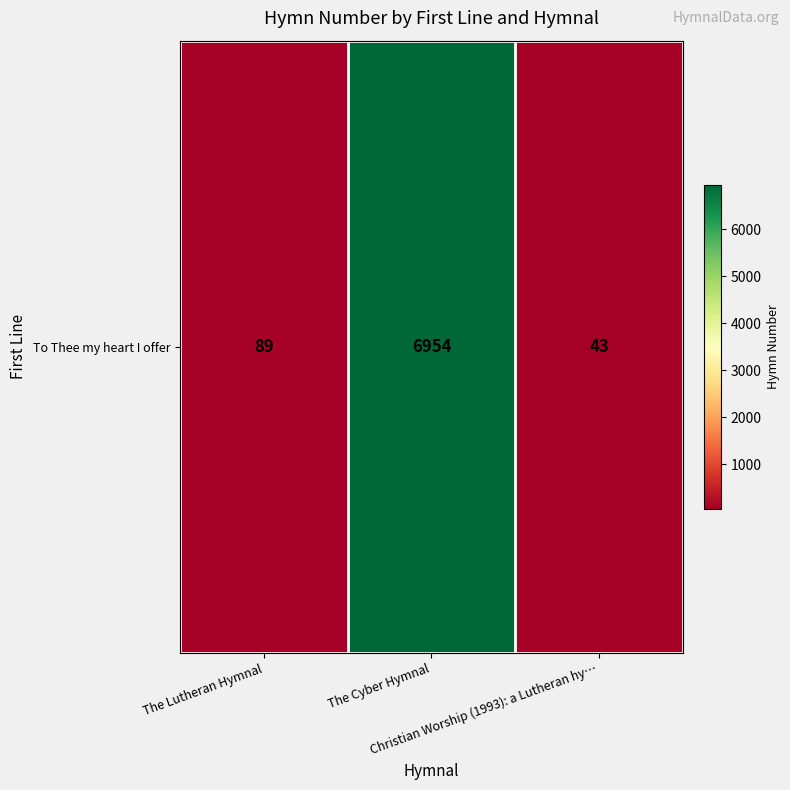

What value does the data have at Christian Worship (1993): a Lutheran hy…?

43